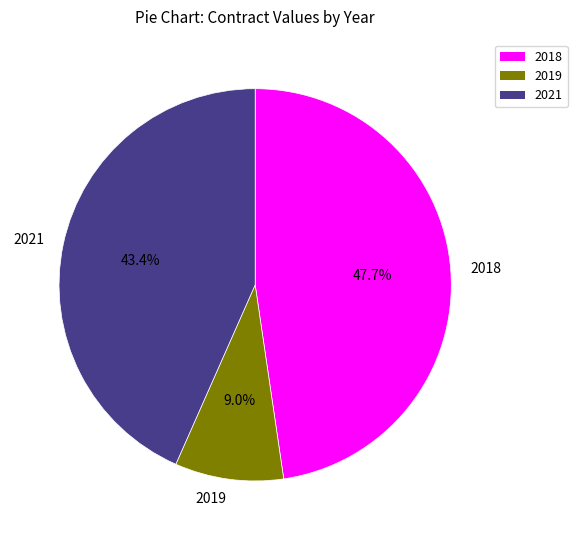

Between 2018 and 2021, which is larger?

2018